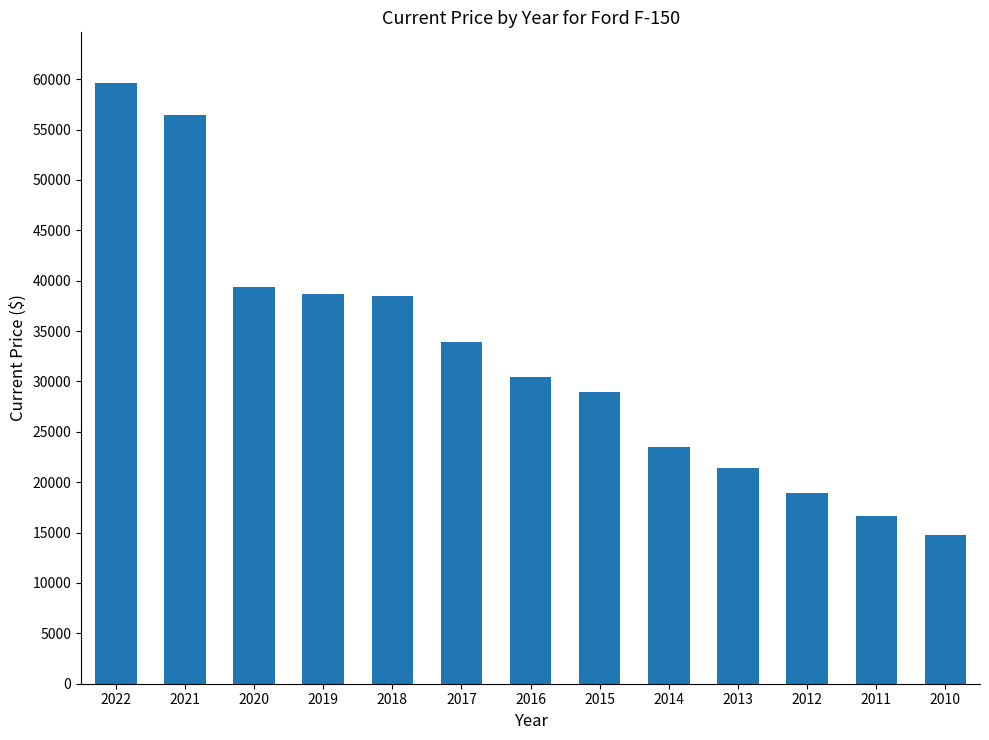

How many distinct data groups are displayed?

1